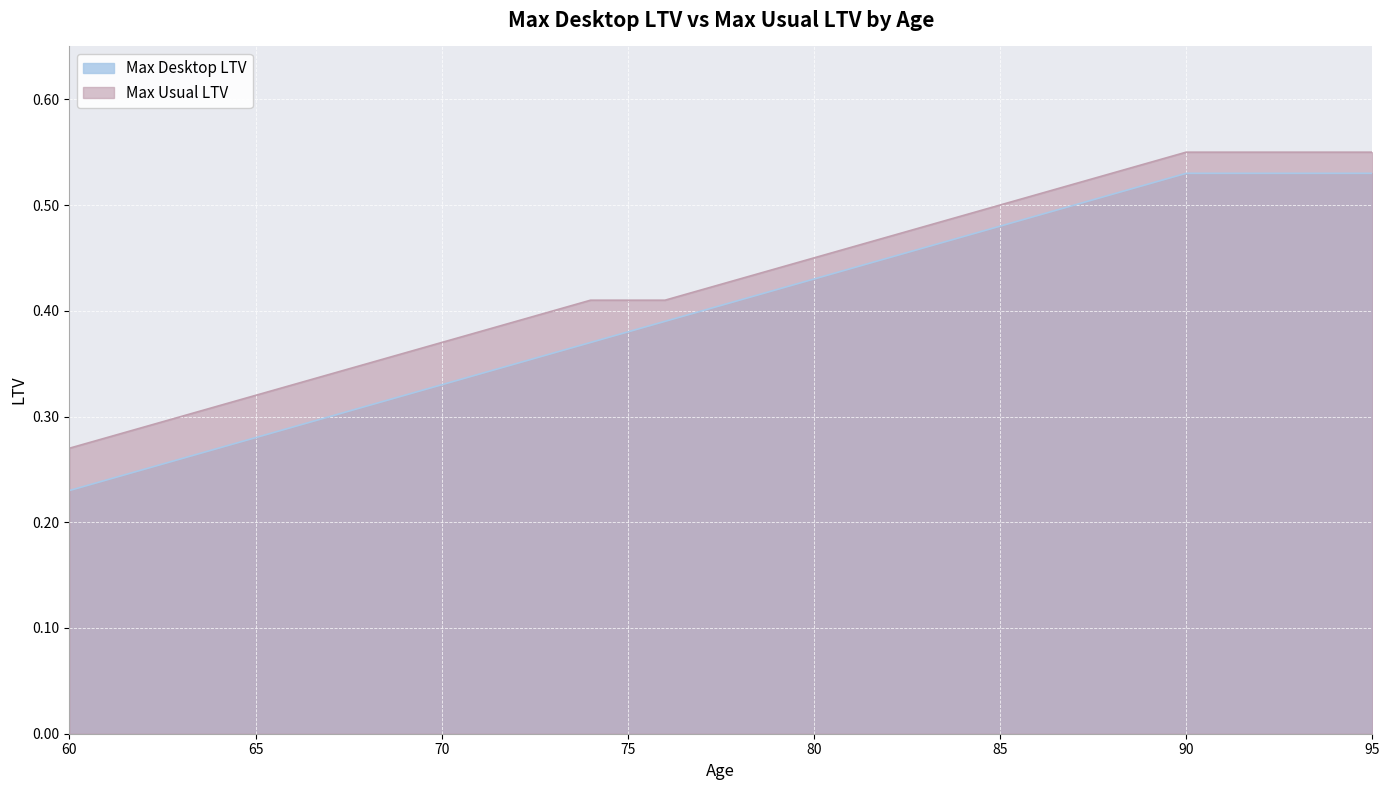

Where is Max Desktop LTV nearest to the value 0?

60